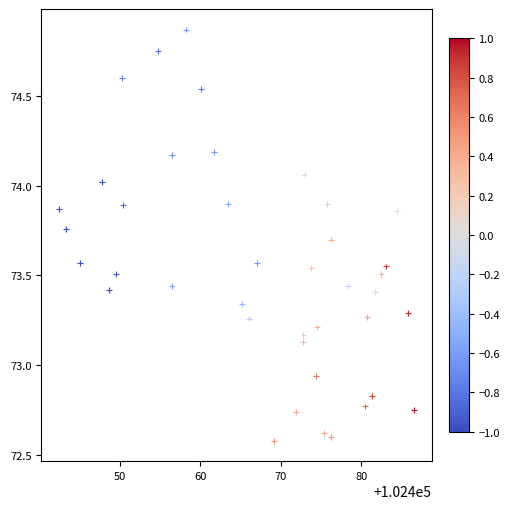

What is the range of Y values (max minus min)?

2.3